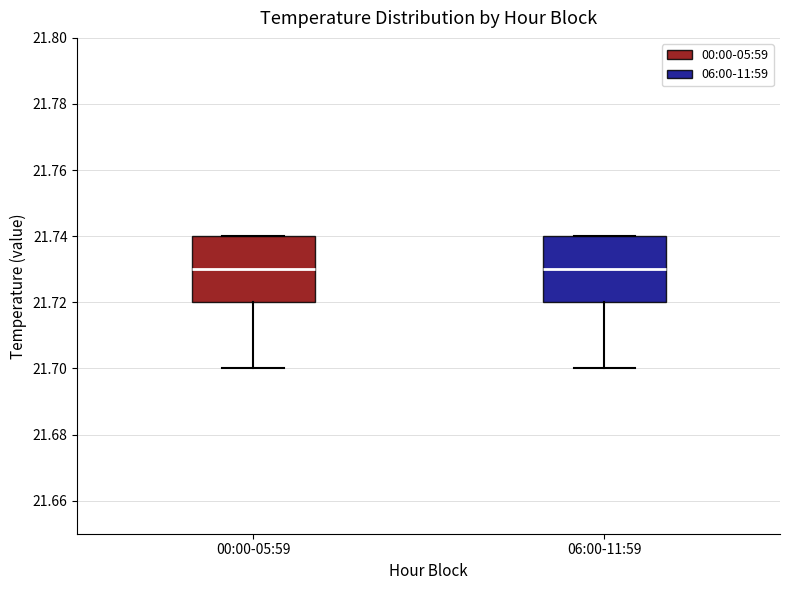

Where is the lower edge of the box for 06:00-11:59 on the y-axis? The values are not printed on the chart, so give them approximately, as read against the axis.

21.72